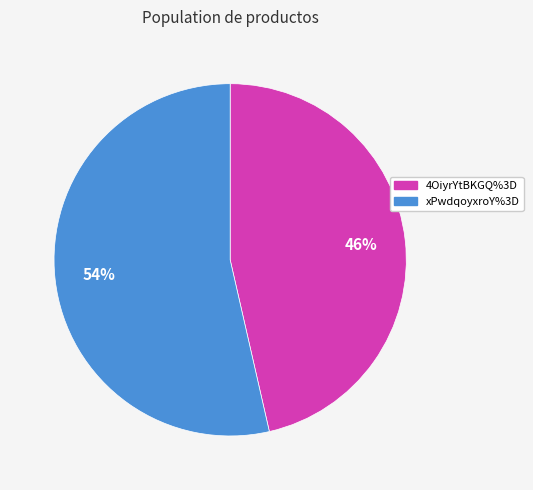

How many slices are in this pie chart?

2